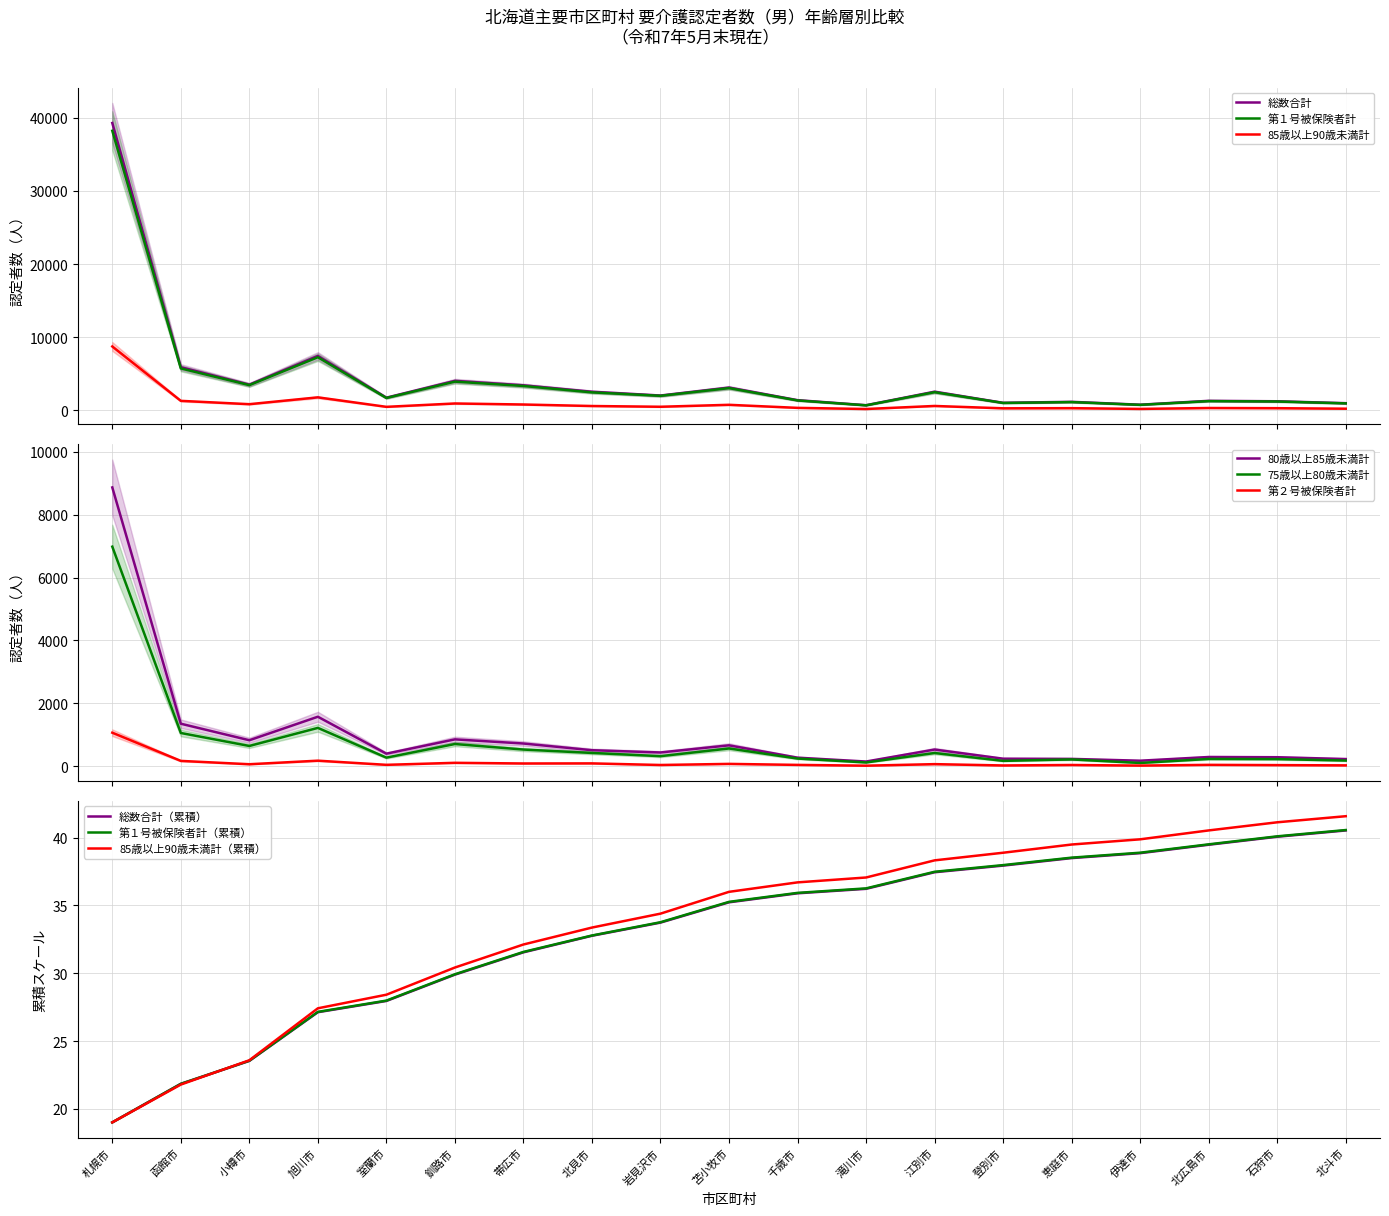

Which category has the highest value in the 75歳以上80歳未満計 series?

札幌市